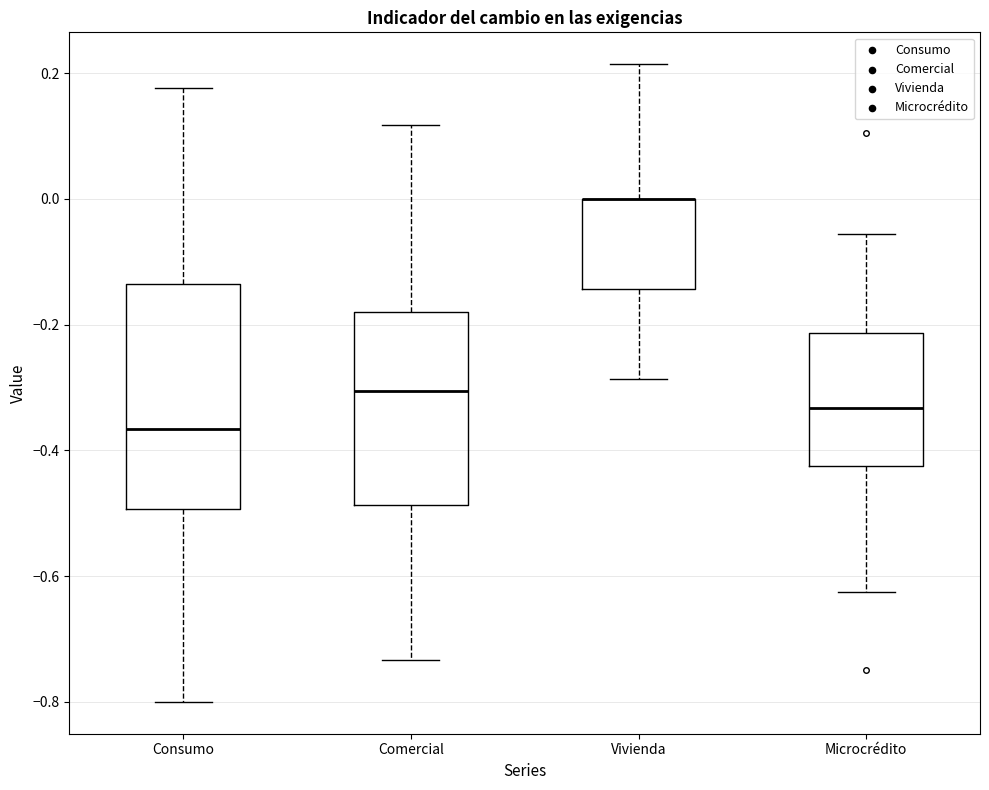

Where does the median line of the box for Consumo sit on the y-axis? The values are not printed on the chart, so give them approximately, as read against the axis.

-0.36